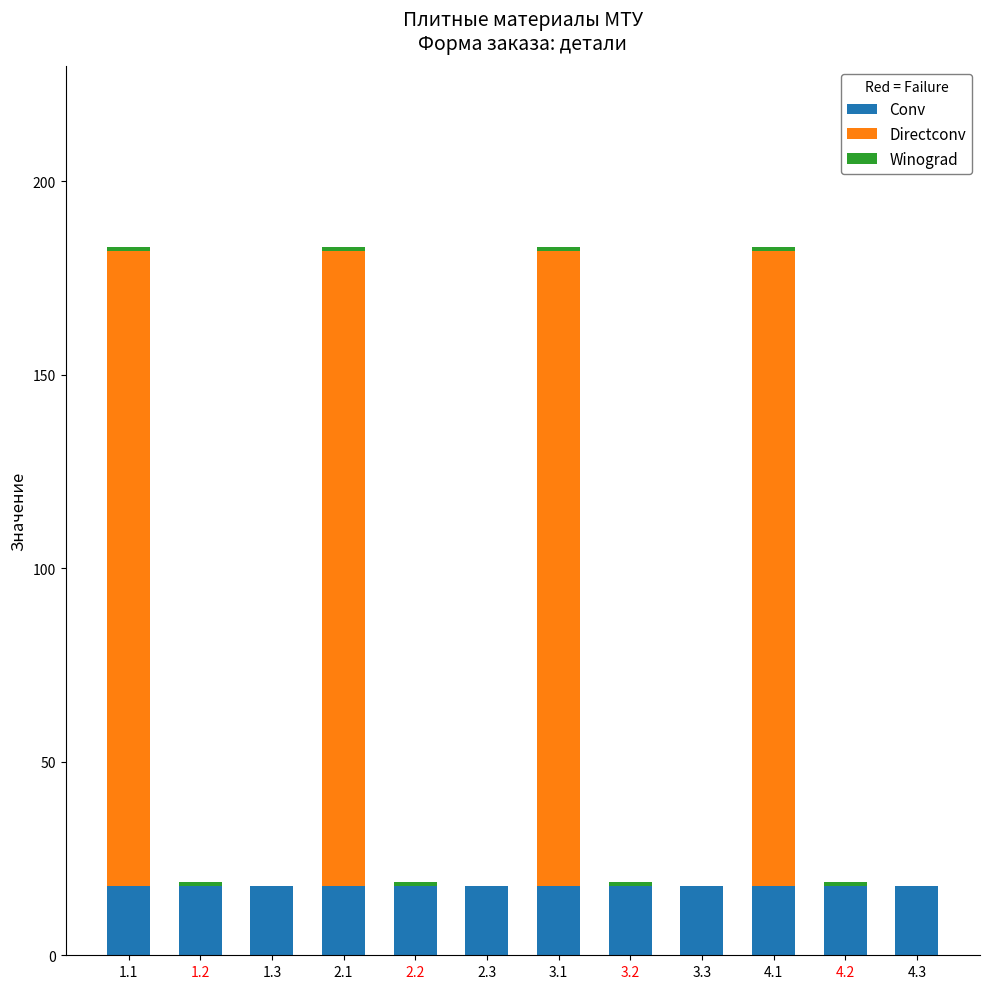

What is the maximum value for Conv?

18